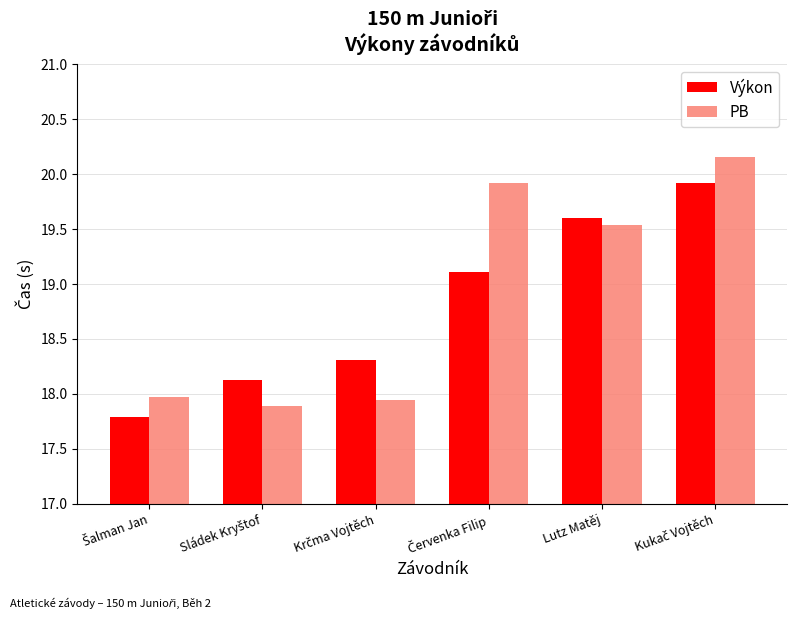

True or false: Výkon has a value of 19.6 at Lutz Matěj.

True